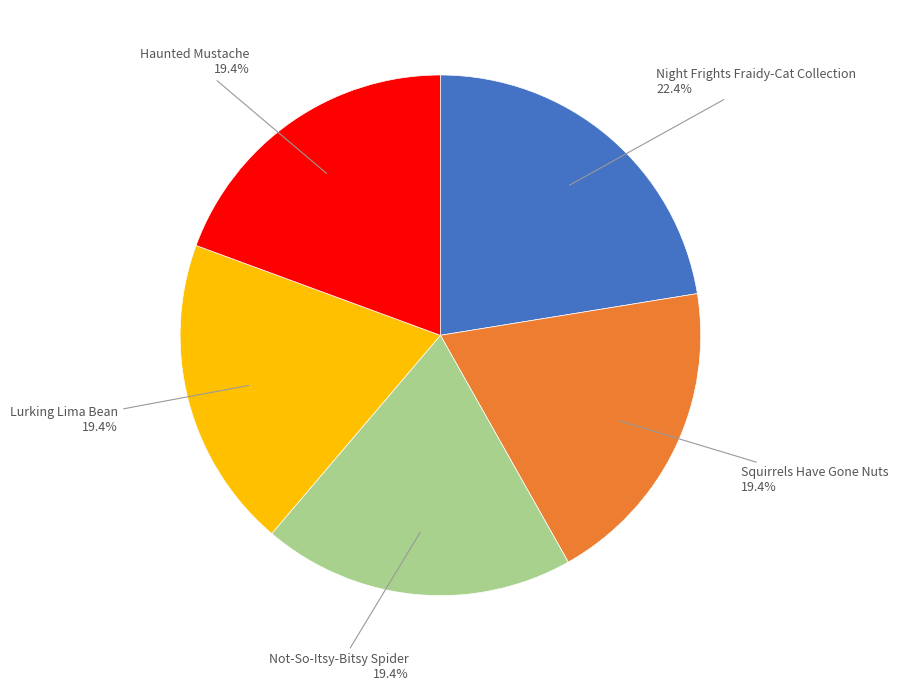

Is there a majority slice in this chart?

No